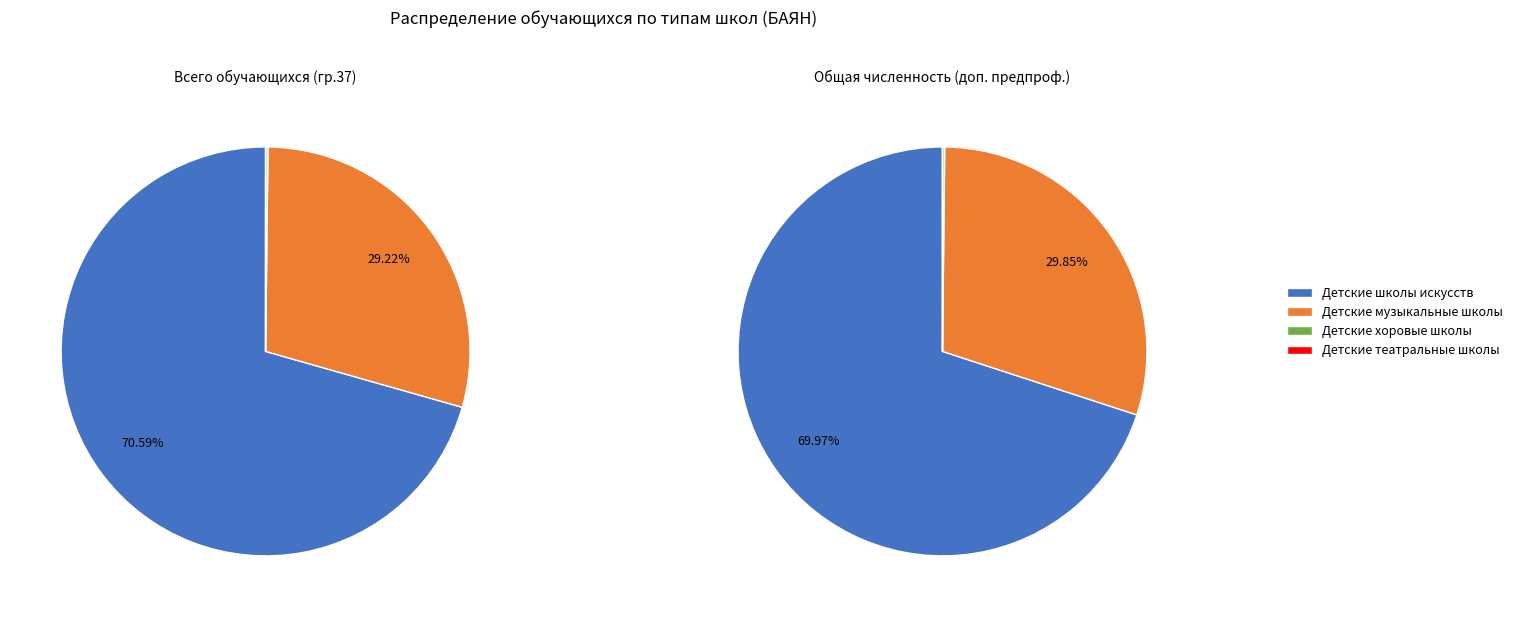

Which slice represents more than half of the pie?

Детские школы искусств